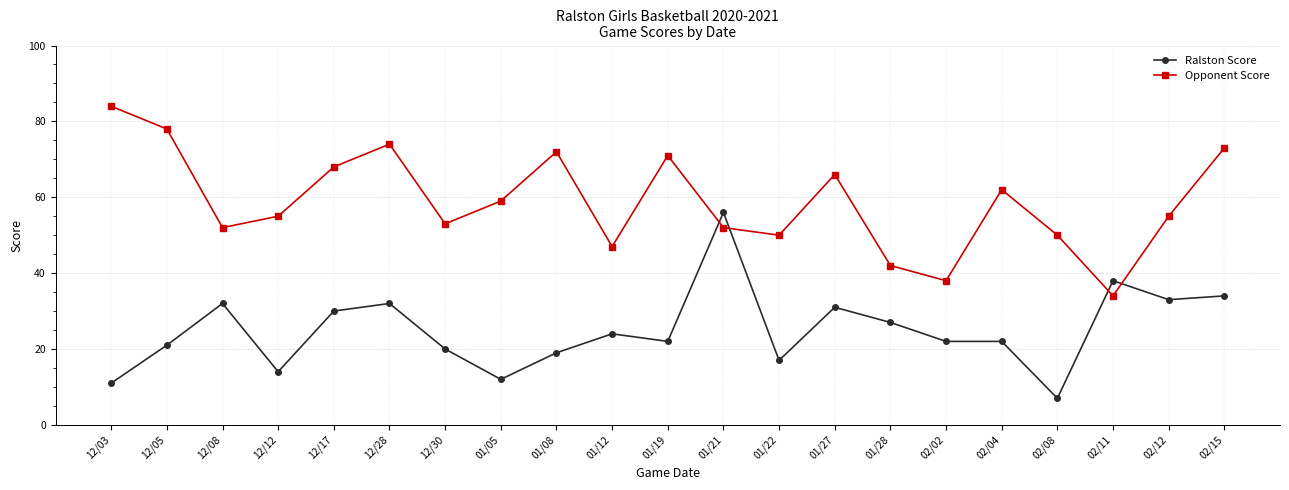

Reading left to right, what are all the values shown in this chart?

Ralston Score: 11	21	32	14	30	32	20	12	19	24	22	56	17	31	27	22	22	7	38	33	34
Opponent Score: 84	78	52	55	68	74	53	59	72	47	71	52	50	66	42	38	62	50	34	55	73